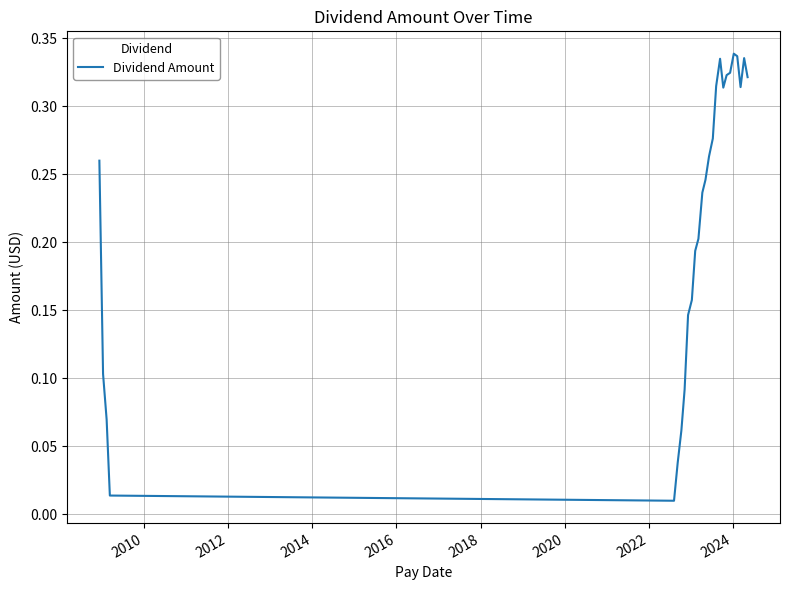

What is the average value?

0.2